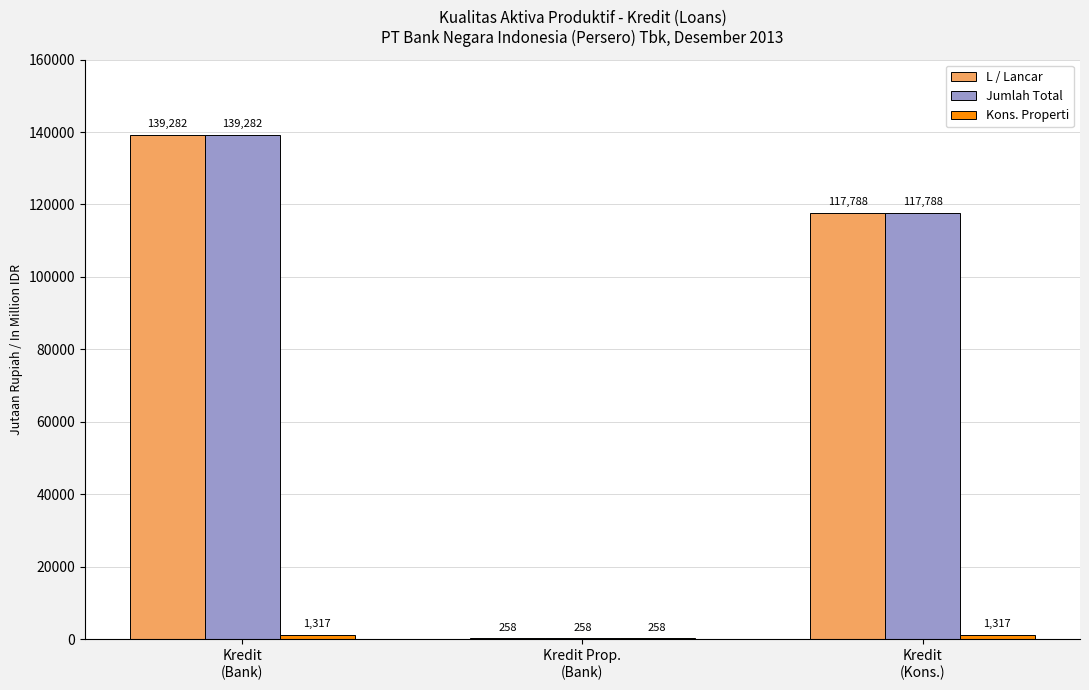

How many Jumlah Total values are between 258 and 139282?

3